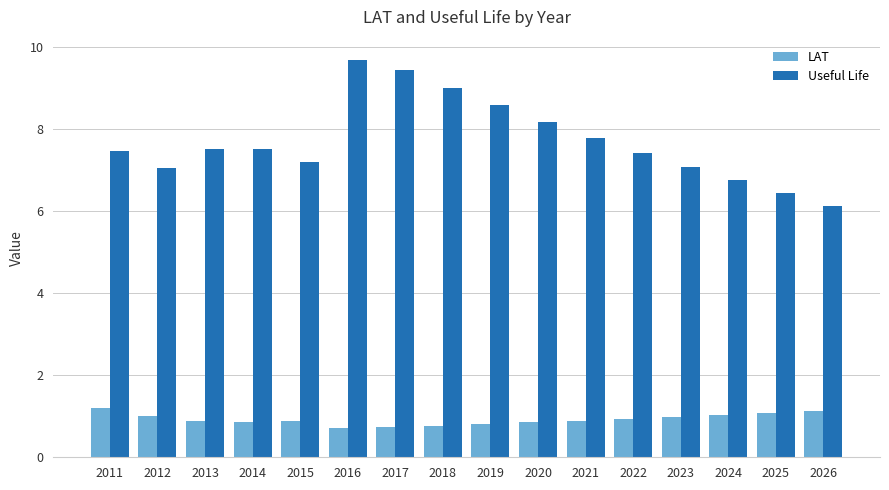

How many bars are there in total?

32